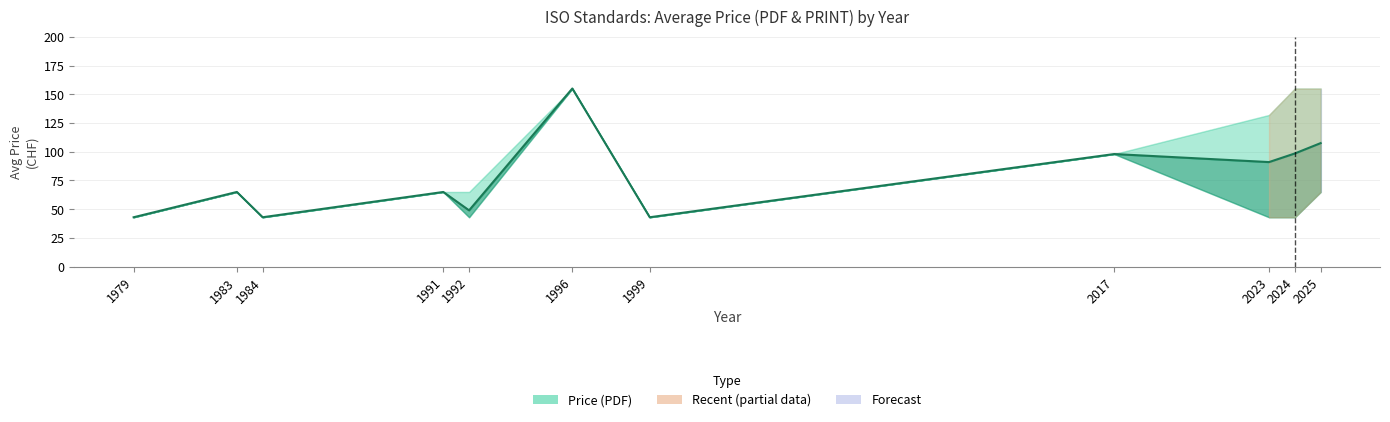

What is the change in value from 1992 to 2025?

+58.5